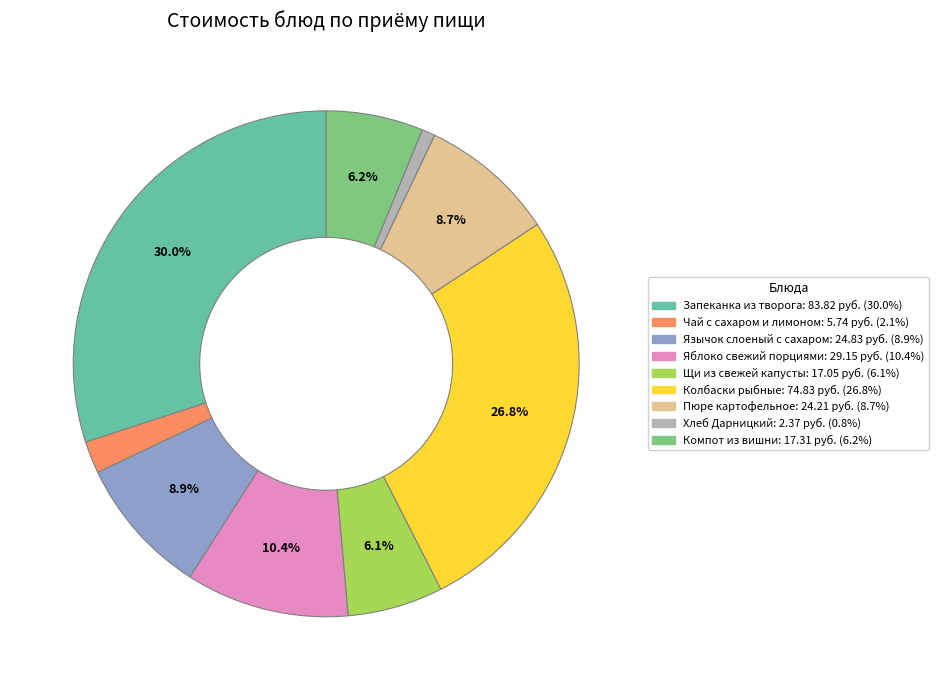

To the nearest percent, what portion does Щи из свежей капусты represent?

6%